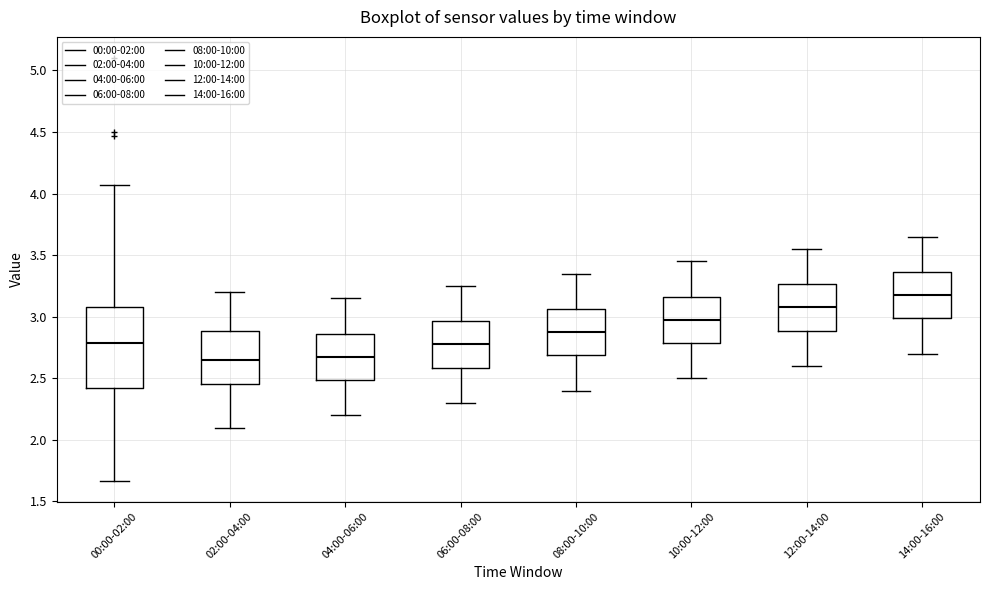

Reading left to right, read every box against the y-axis: the position of its median line, the range the box covers, and the ends of its whiskers. The values are not printed on the chart, so give them approximately, as read against the axis.

00:00-02:00: median 2.80, box 2.40 to 3.10, whiskers 1.65 to 4.05
02:00-04:00: median 2.65, box 2.45 to 2.90, whiskers 2.10 to 3.20
04:00-06:00: median 2.70, box 2.50 to 2.85, whiskers 2.20 to 3.15
06:00-08:00: median 2.80, box 2.60 to 2.95, whiskers 2.30 to 3.25
08:00-10:00: median 2.90, box 2.70 to 3.05, whiskers 2.40 to 3.35
10:00-12:00: median 3.00, box 2.80 to 3.15, whiskers 2.50 to 3.45
12:00-14:00: median 3.10, box 2.90 to 3.25, whiskers 2.60 to 3.55
14:00-16:00: median 3.20, box 3.00 to 3.35, whiskers 2.70 to 3.65